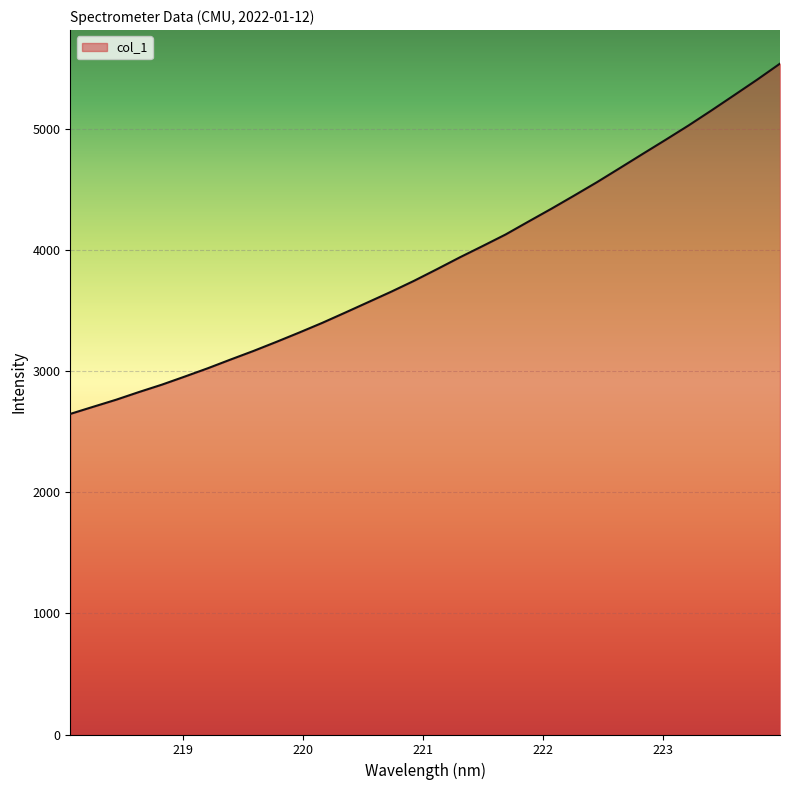

Count the number of data series in this chart.

1